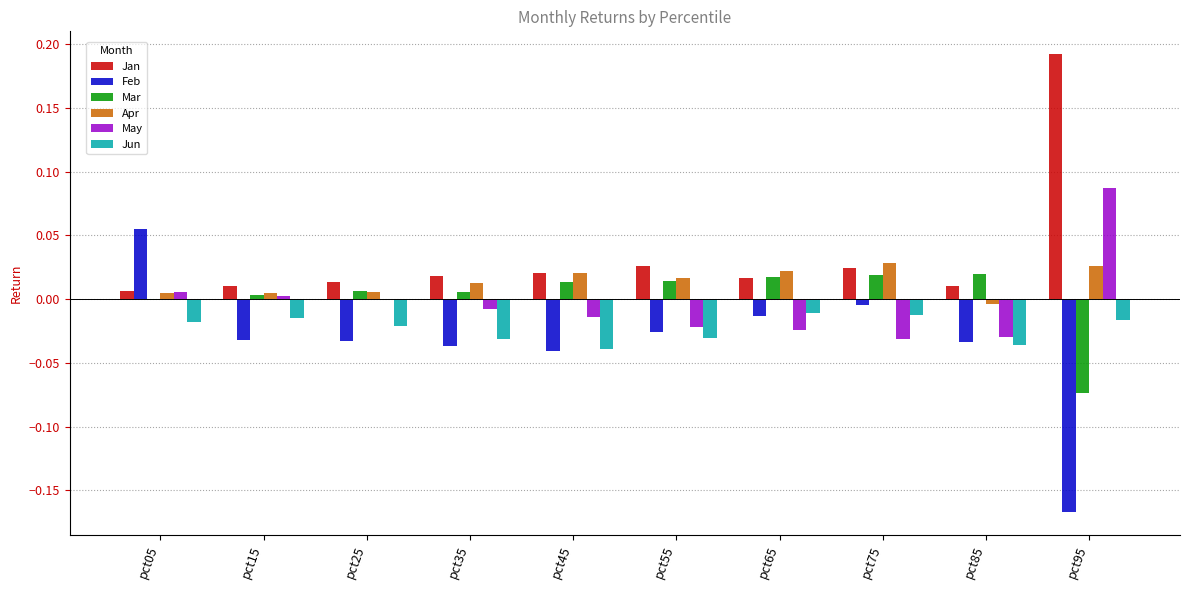

True or false: Apr has a value of 0.0 at pct25.

True